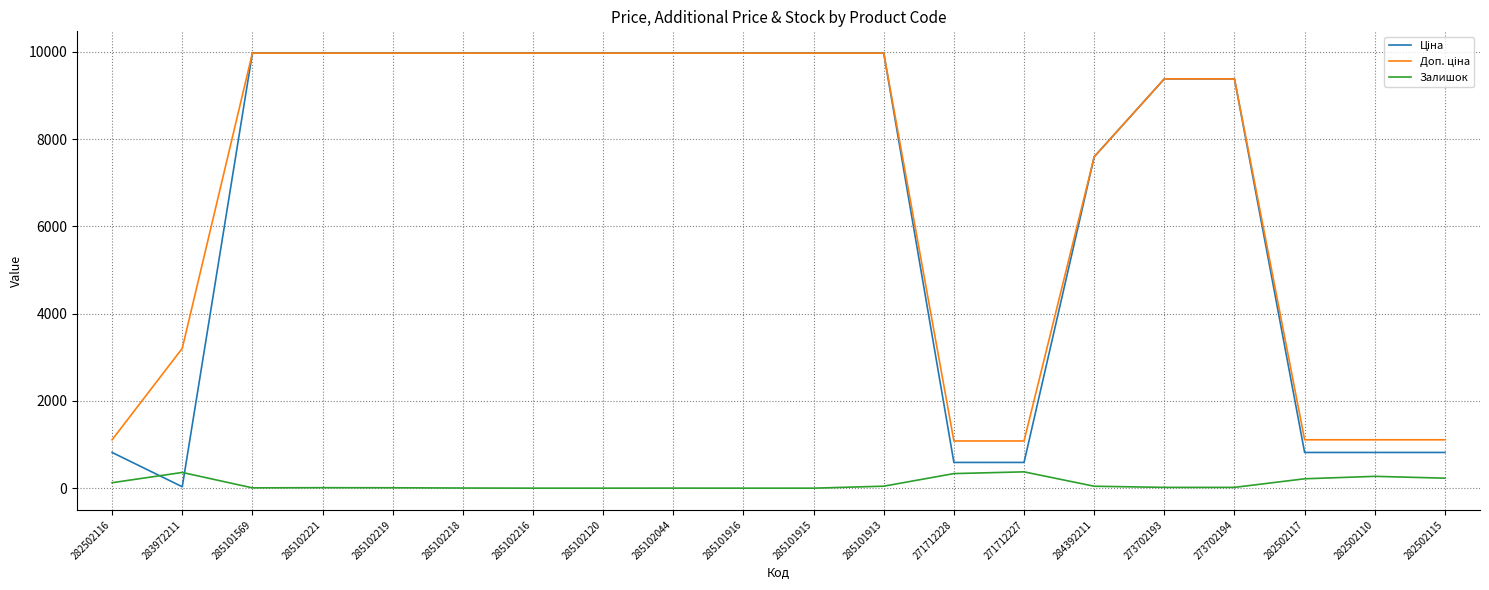

Count the number of data series in this chart.

3